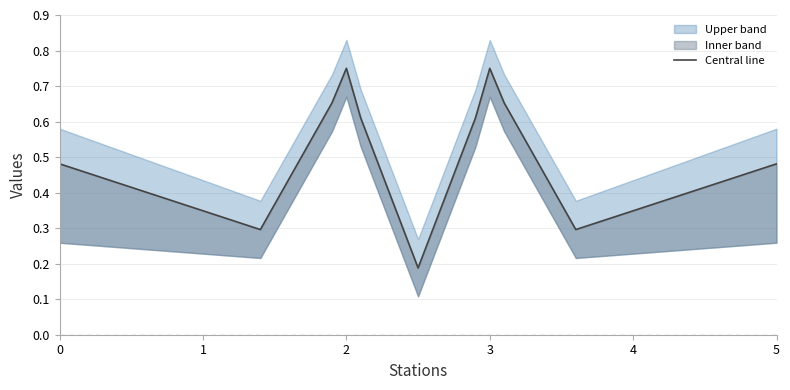

What is the difference between the maximum and minimum values?

0.6